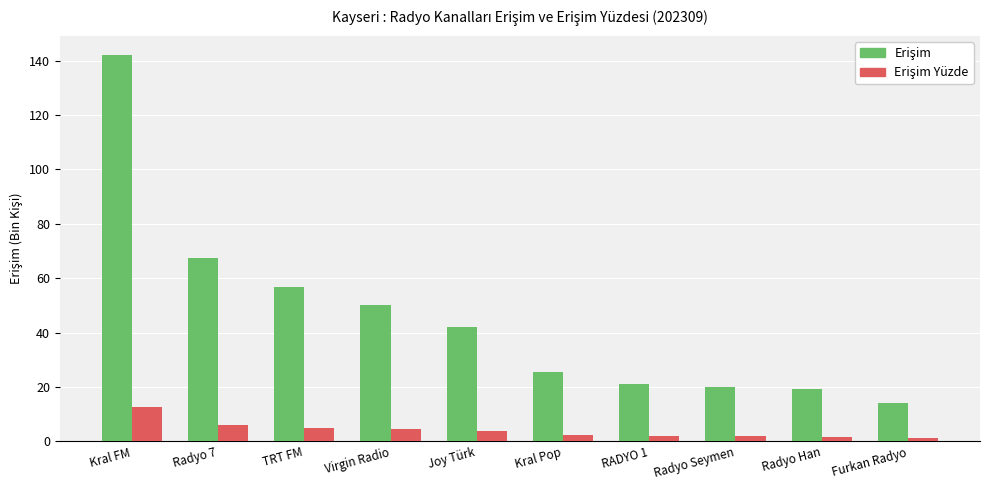

At which category is the sum across all series the highest?

Kral FM